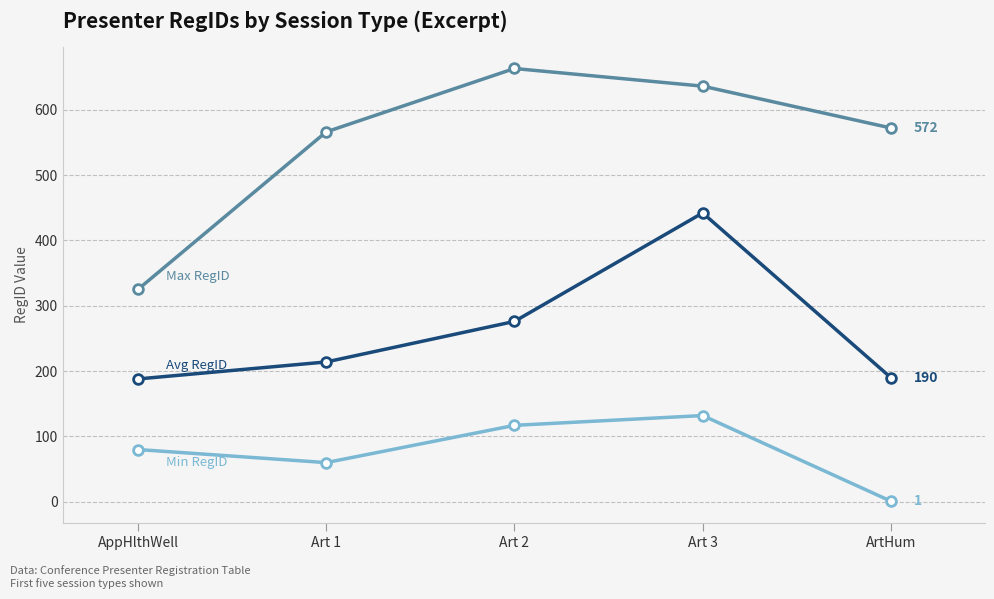

At which category is the sum across all series the highest?

Art 3